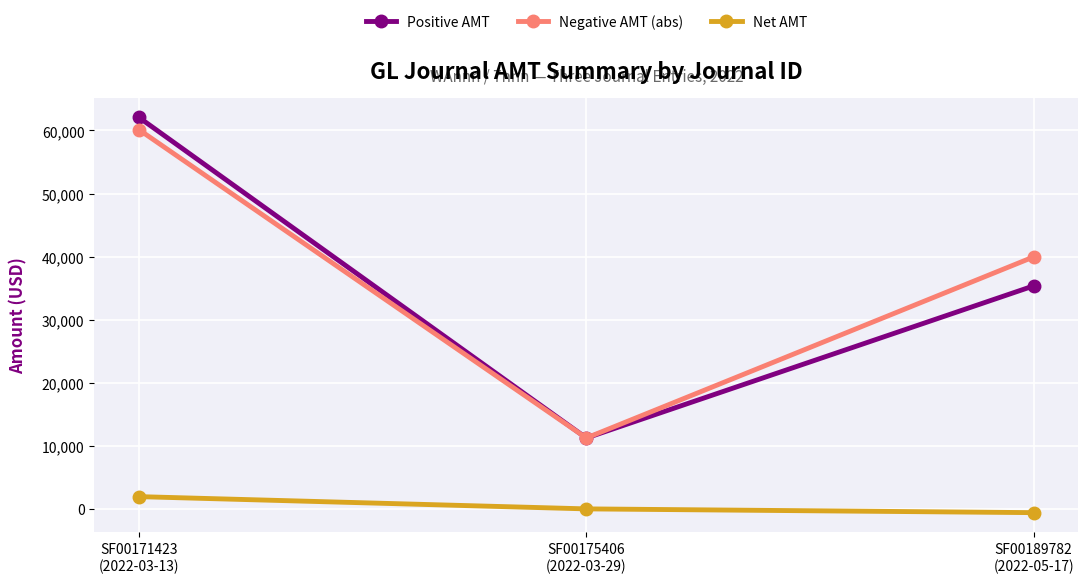

Reading left to right, what are all the values shown in this chart?

Positive AMT: 62061.1	11239.3	35358.3
Negative AMT (abs): 60119.1	11239.3	39954.3
Net AMT: 1942.0	0.0	-596.0